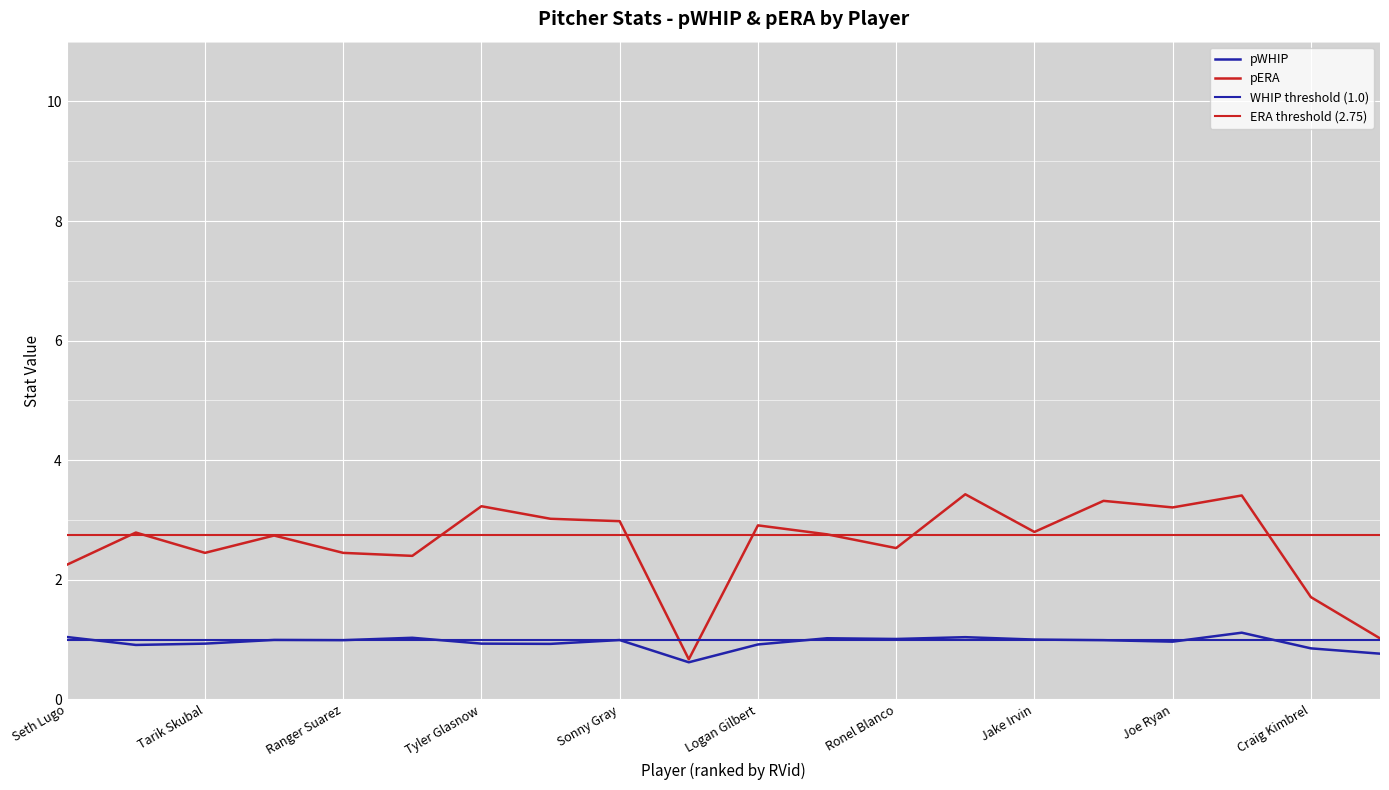

What is the difference between the maximum and minimum values in the pERA series?

2.8